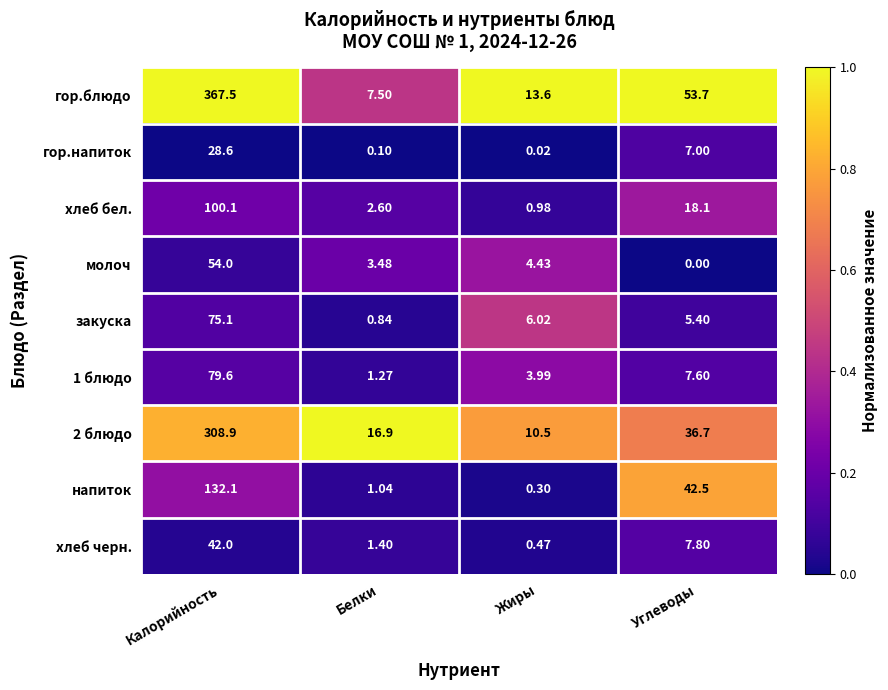

Which series has the widest spread of values?

гор.блюдо